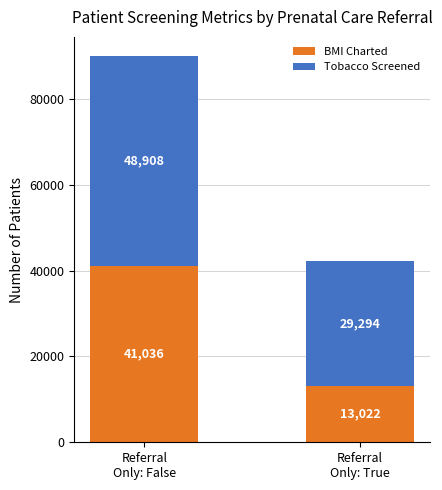

Is it true that BMI Charted equals 13022 at Referral
Only: True?

True